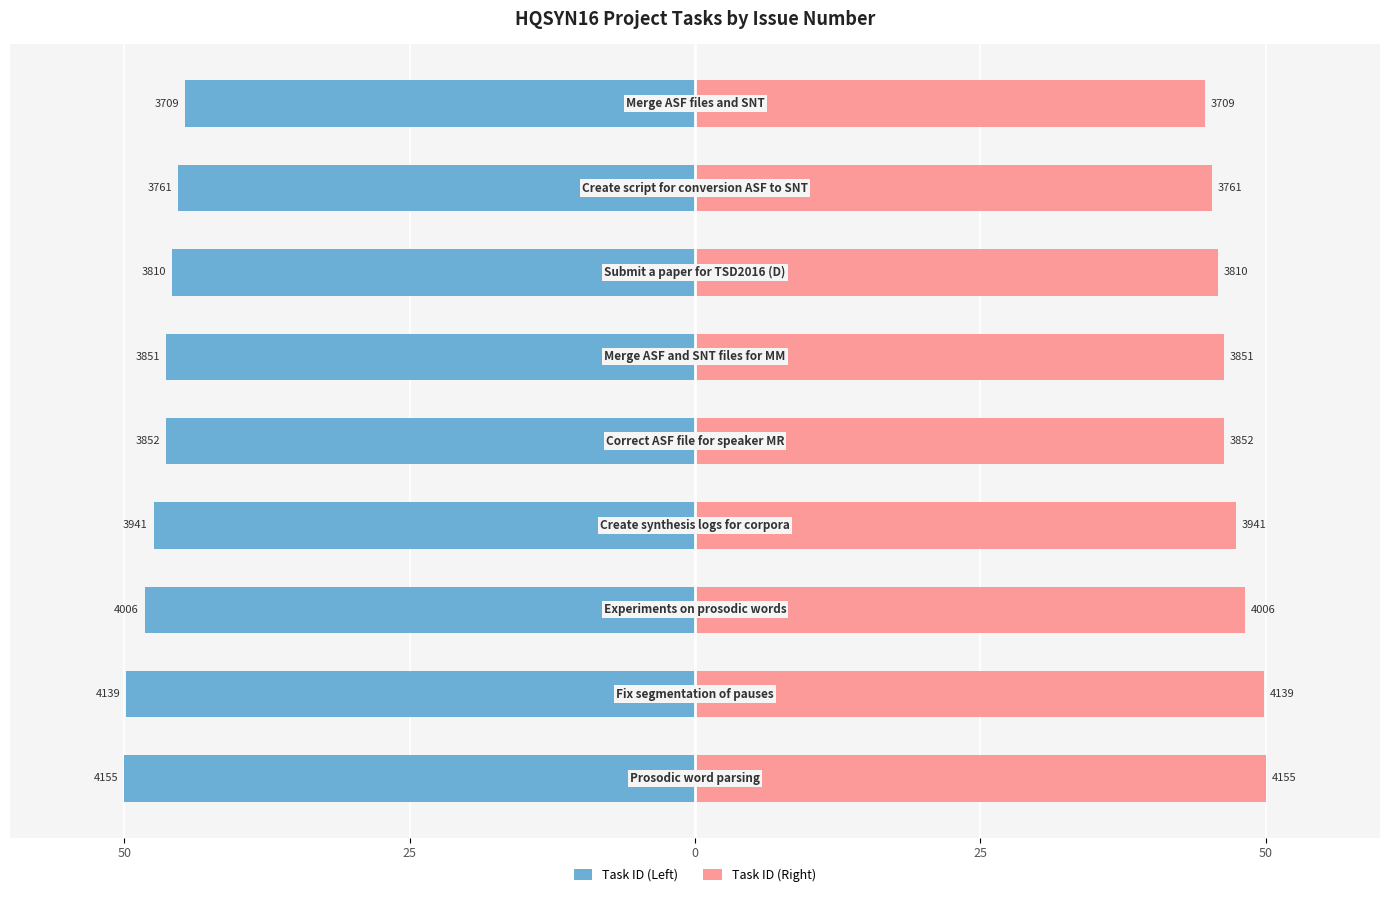

At how many categories does at least one series exceed -14?

9